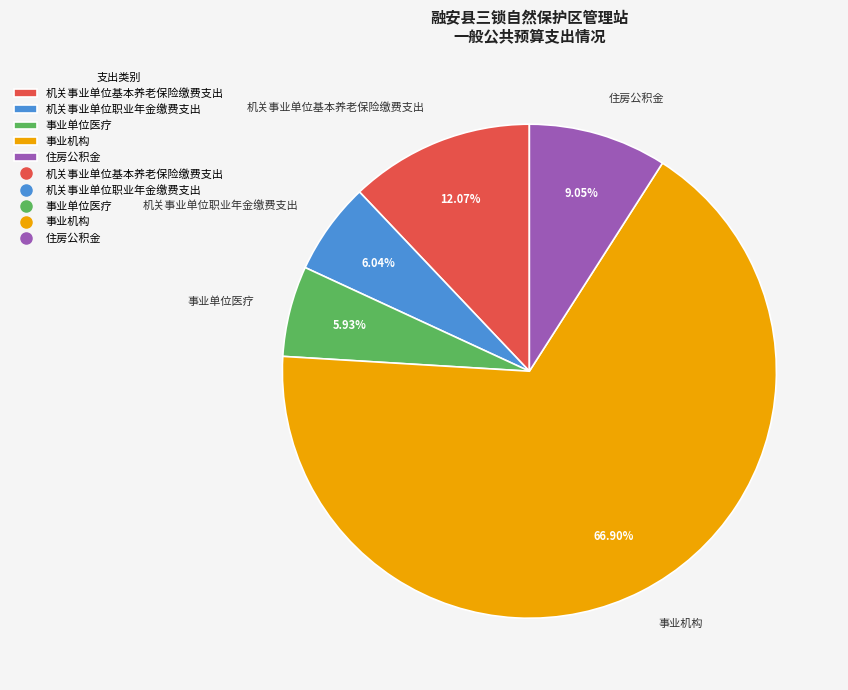

To the nearest percent, what percentage of the pie is 事业机构?

67%